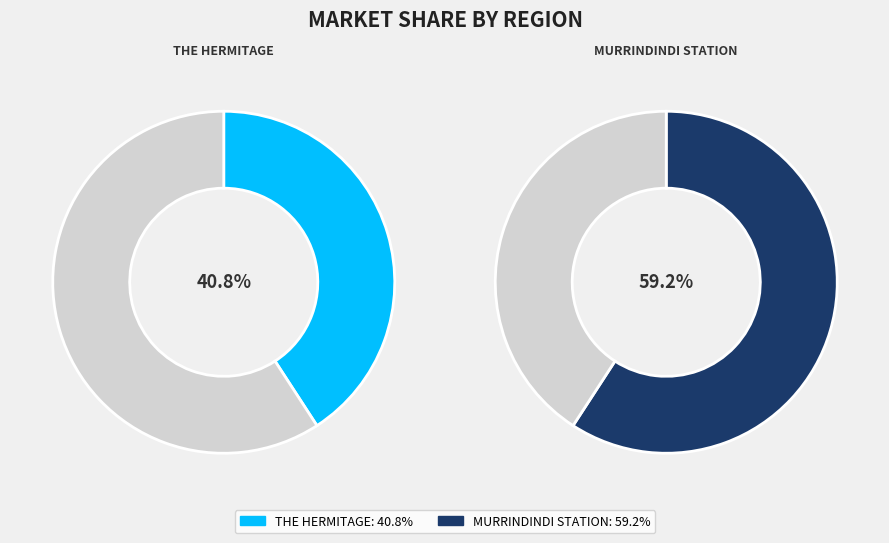

To the nearest percent, what percentage of the pie is THE HERMITAGE?

41%